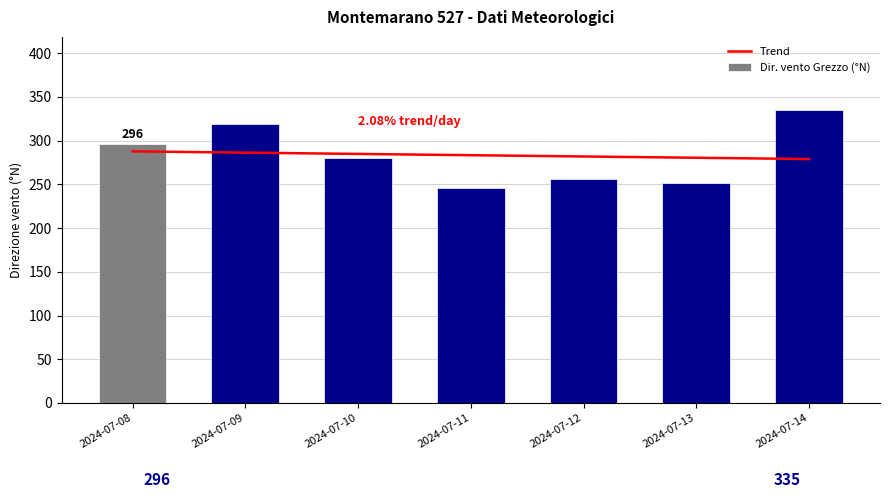

The Trend series shows 465.4 at 2024-07-13. True or false?

False